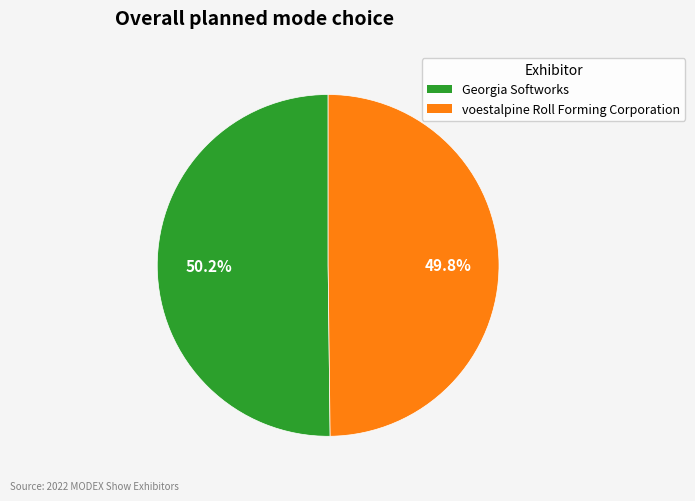

Approximately how many times larger is the value at Georgia Softworks compared to voestalpine Roll Forming Corporation?

1.0